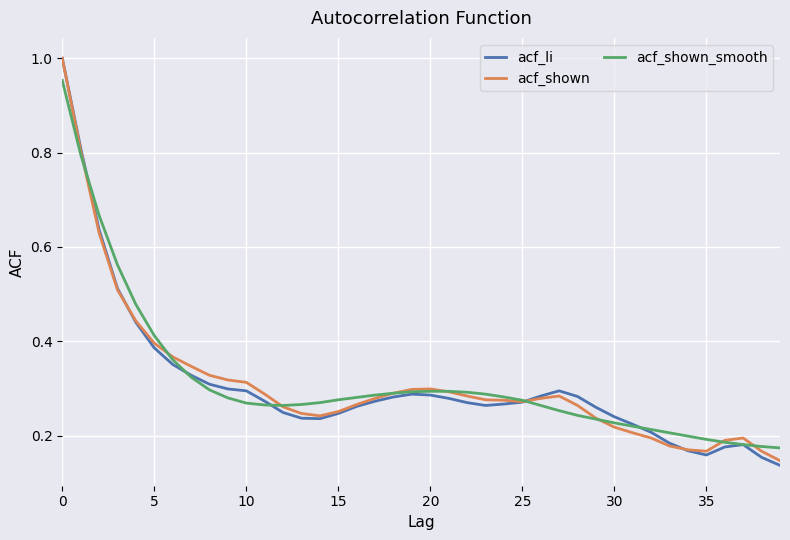

Which series has the largest range (max minus min)?

acf_li